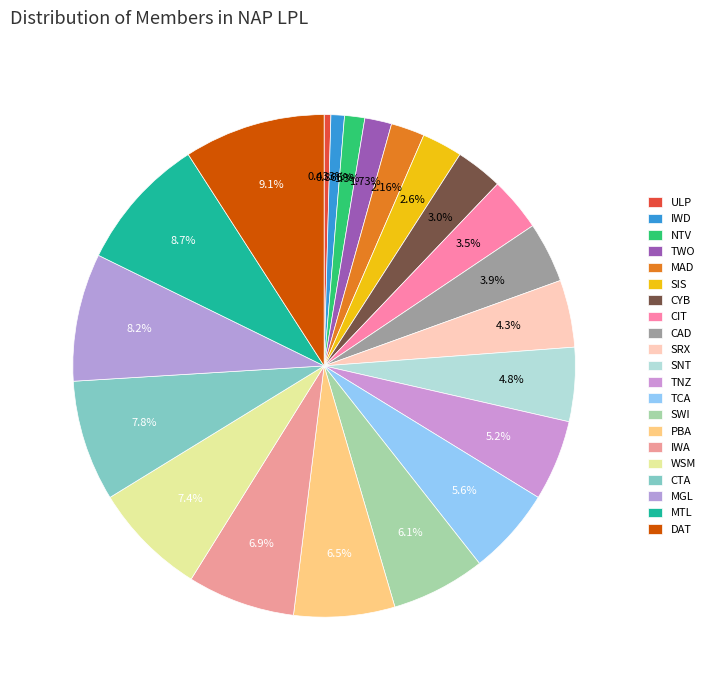

What percentage is the IWD slice, to the nearest percent?

1%